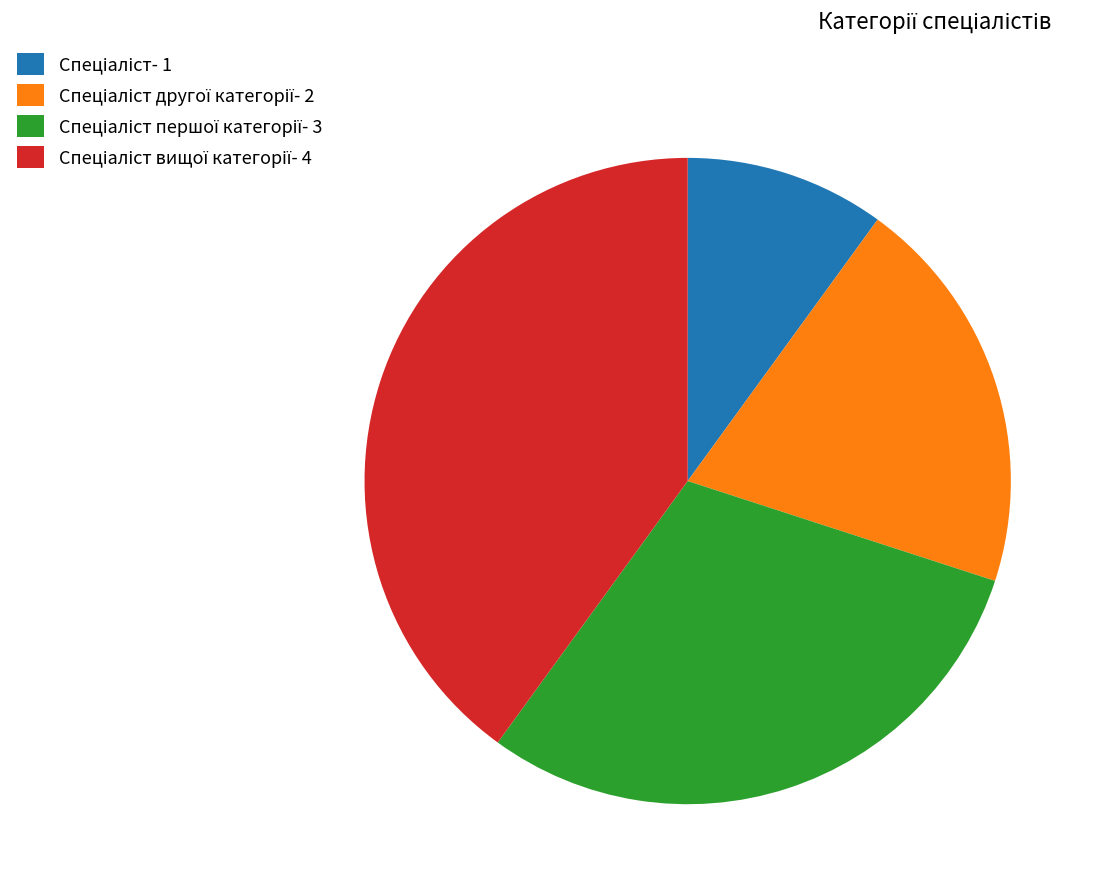

Does any single category account for the majority?

No